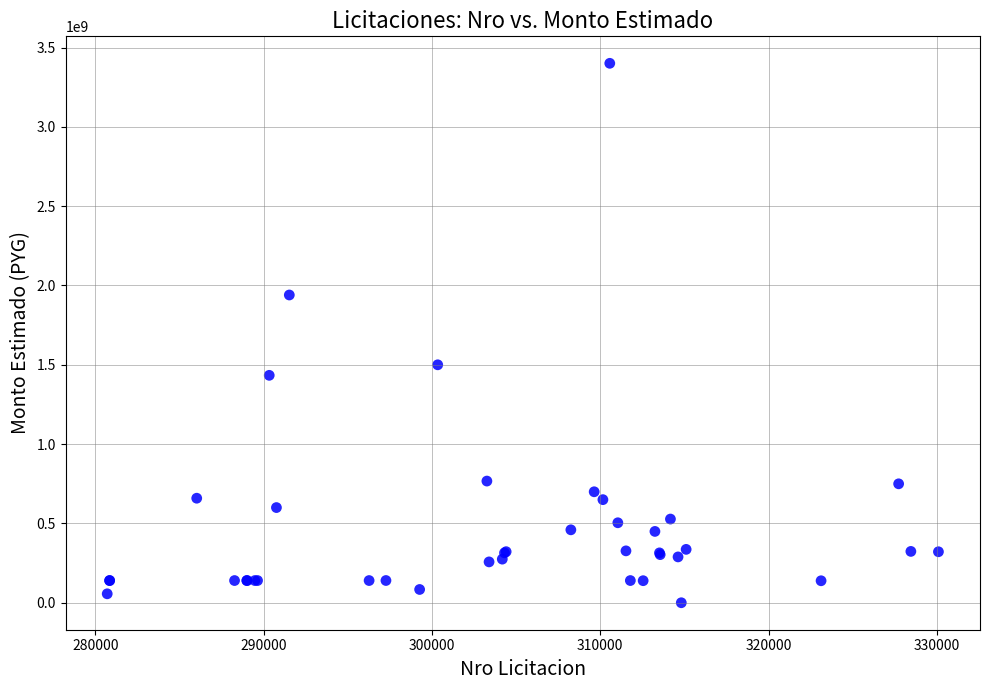

What Y value in the scatter plot is closest to 1700222000?

1499938731